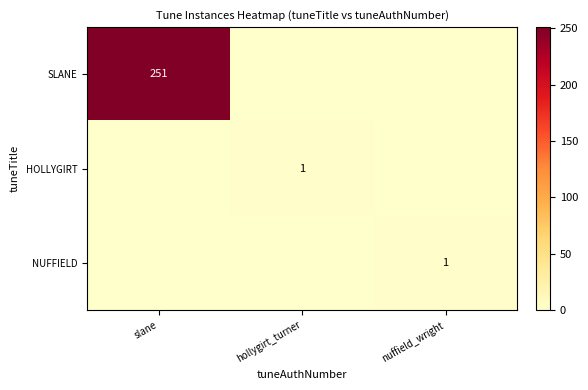

Is it true that NUFFIELD equals 2 at nuffield_wright?

False